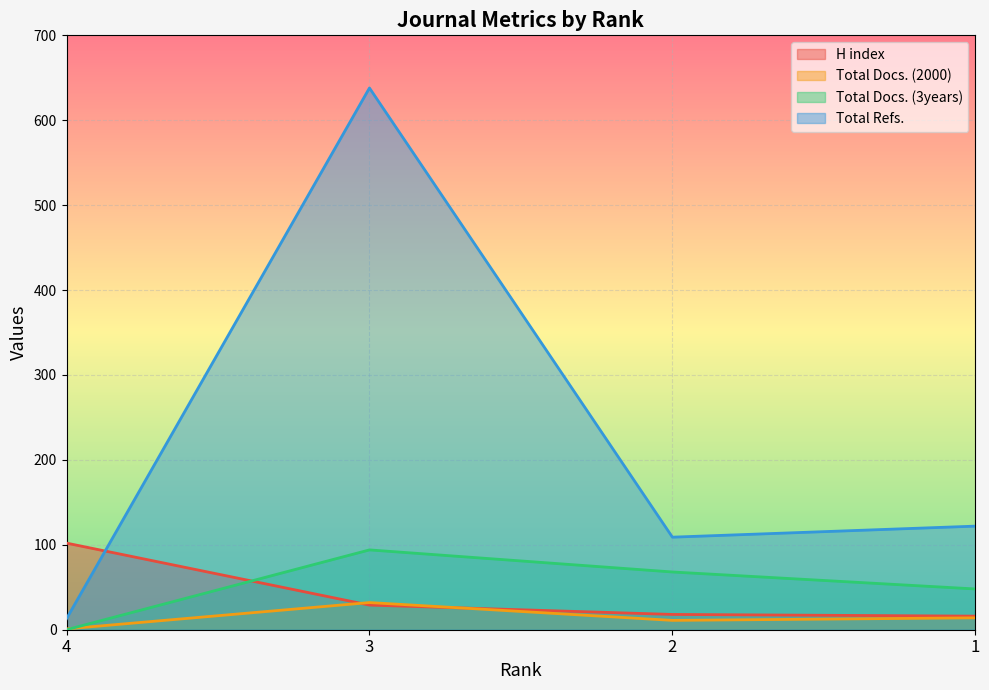

How many values in the H index series are below 29?

2